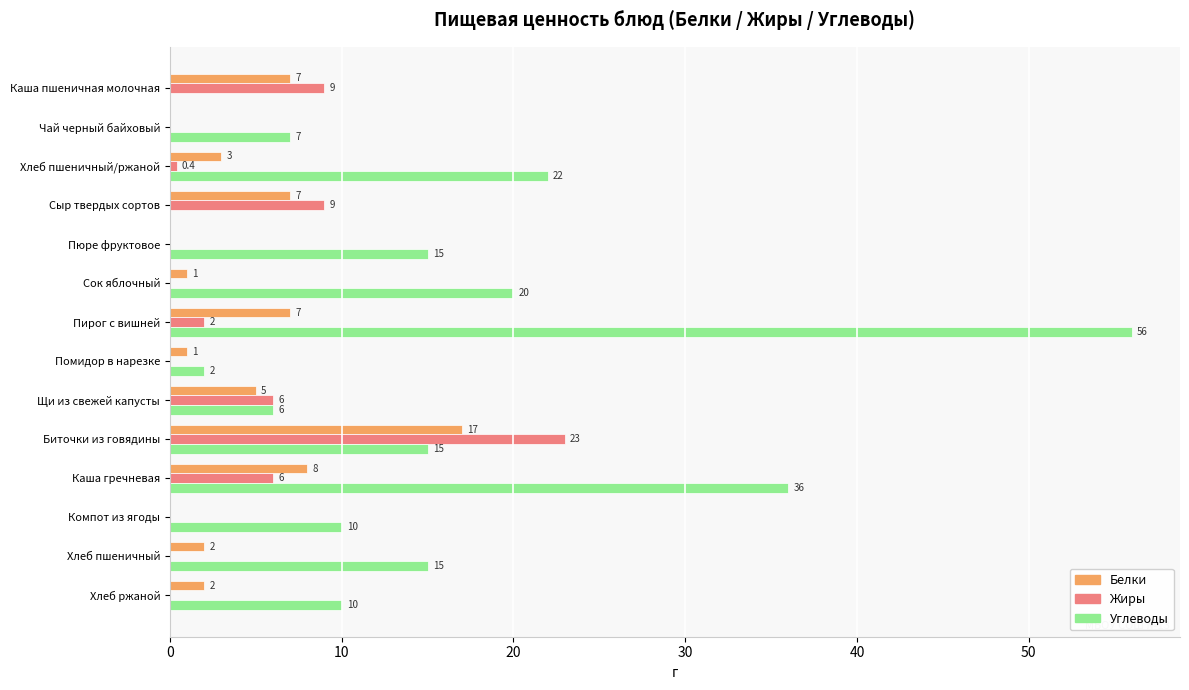

What is the maximum value shown in the chart?

56.0